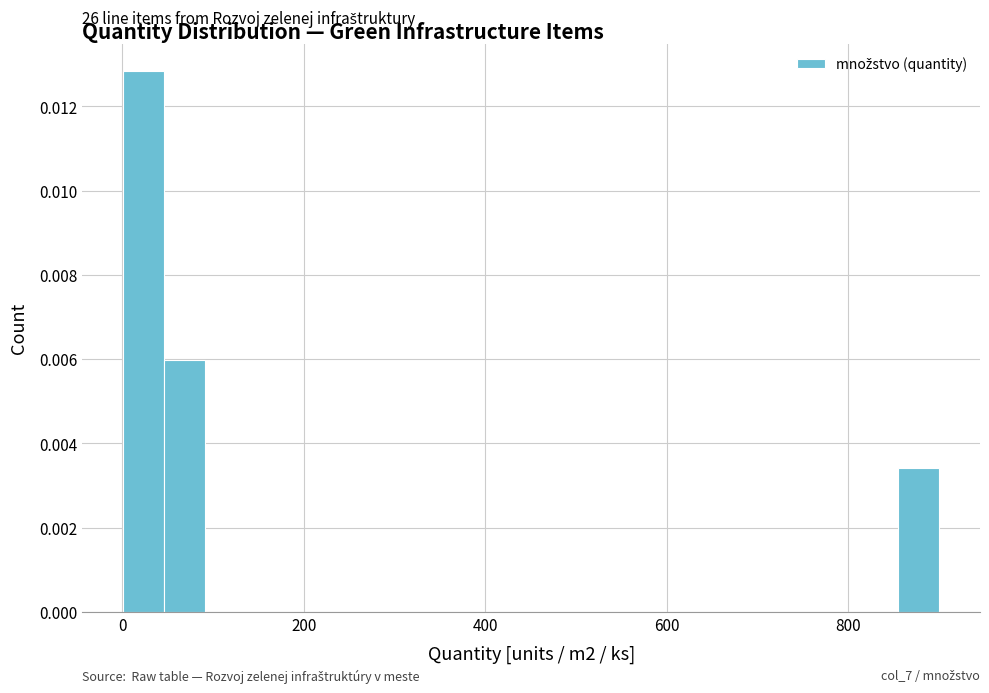

Around what value on the x-axis is the tallest bar? Give the approximate position of its centre, as read against the axis.

20